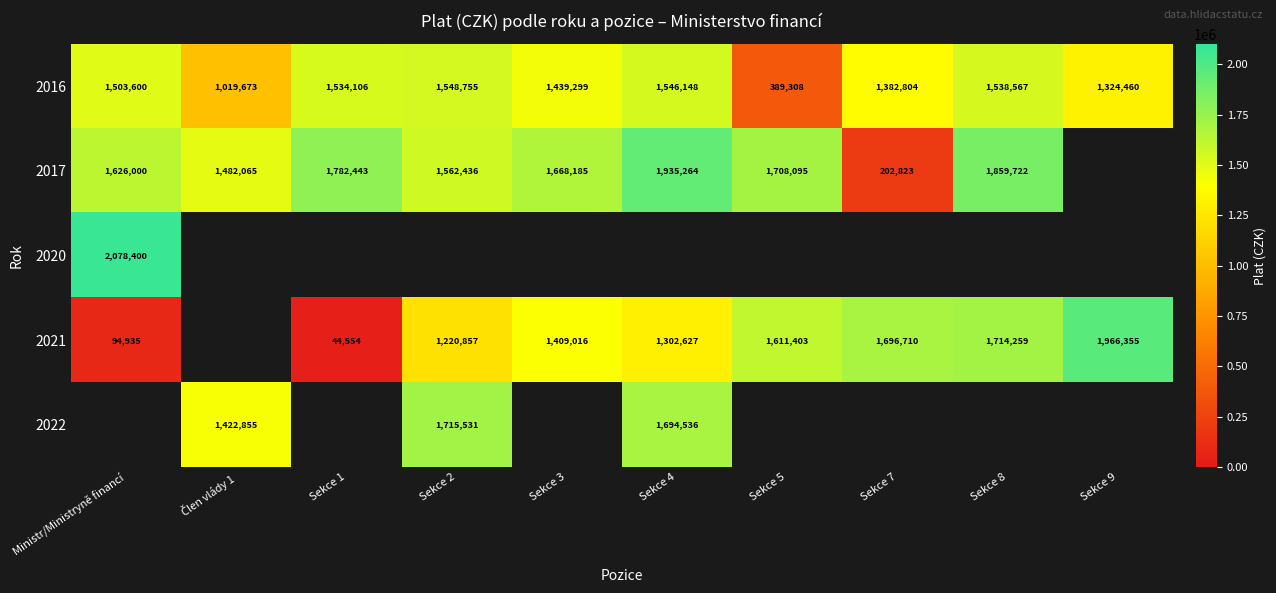

How many series are shown in this chart?

5